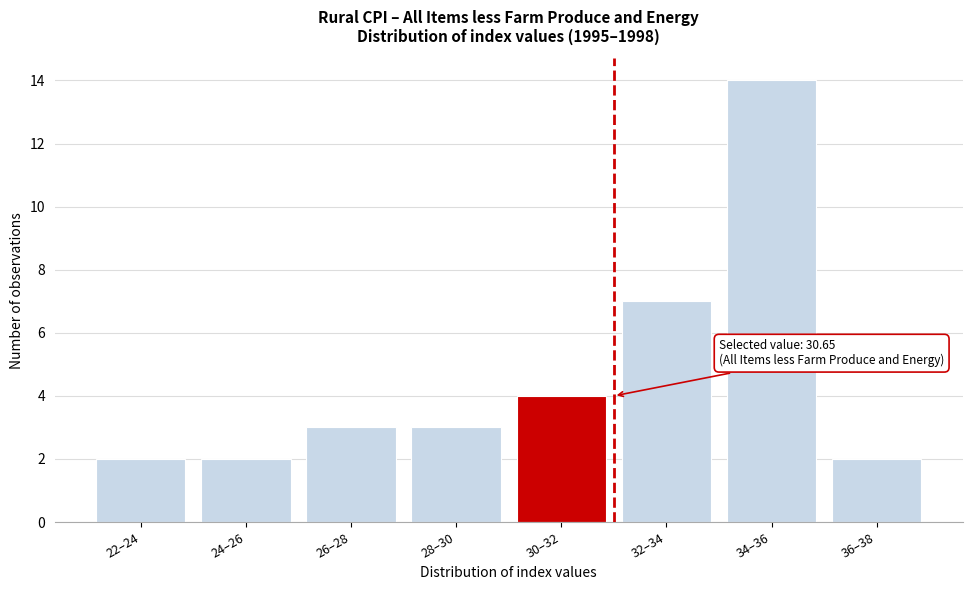

Reading left to right, what are all the values shown in this chart?

2	2	3	3	4	7	14	2